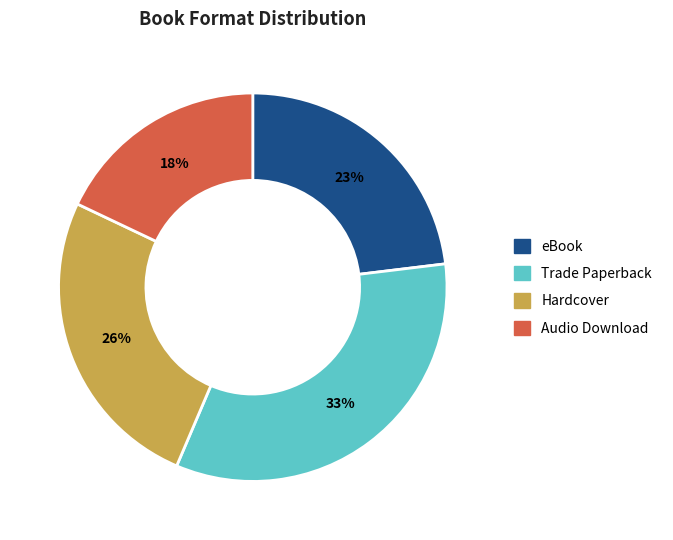

To the nearest percent, what percentage of the pie is Hardcover?

26%